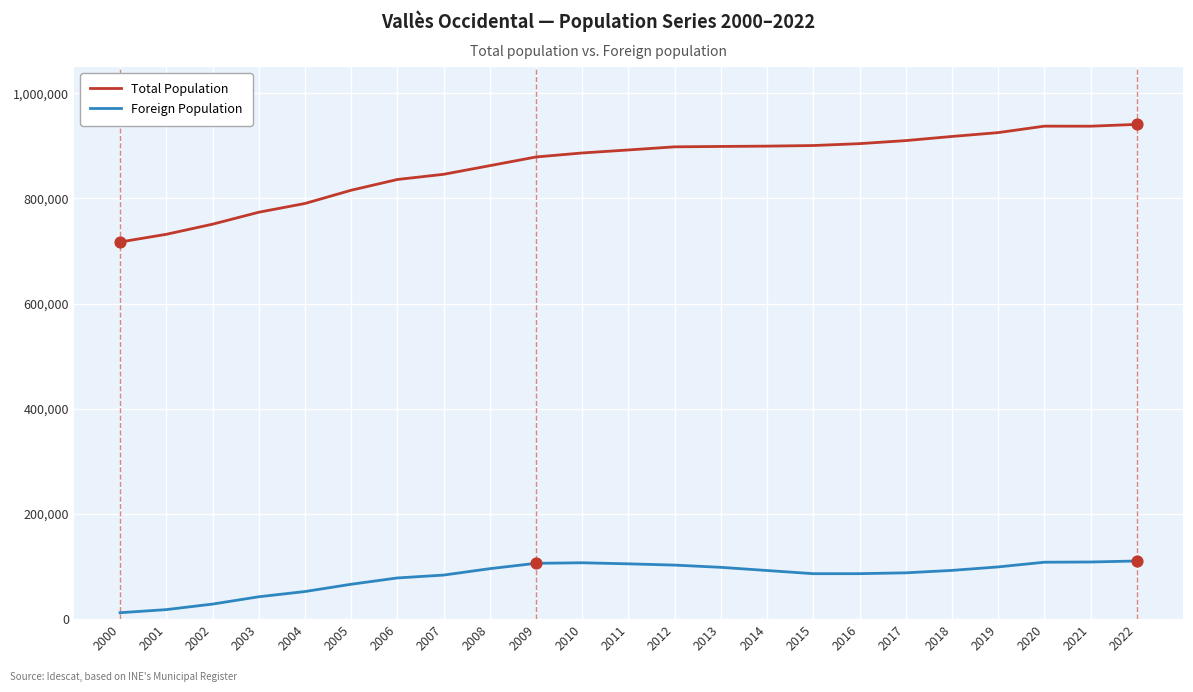

Which series changed the most between 2001 and 2006?

Total Population